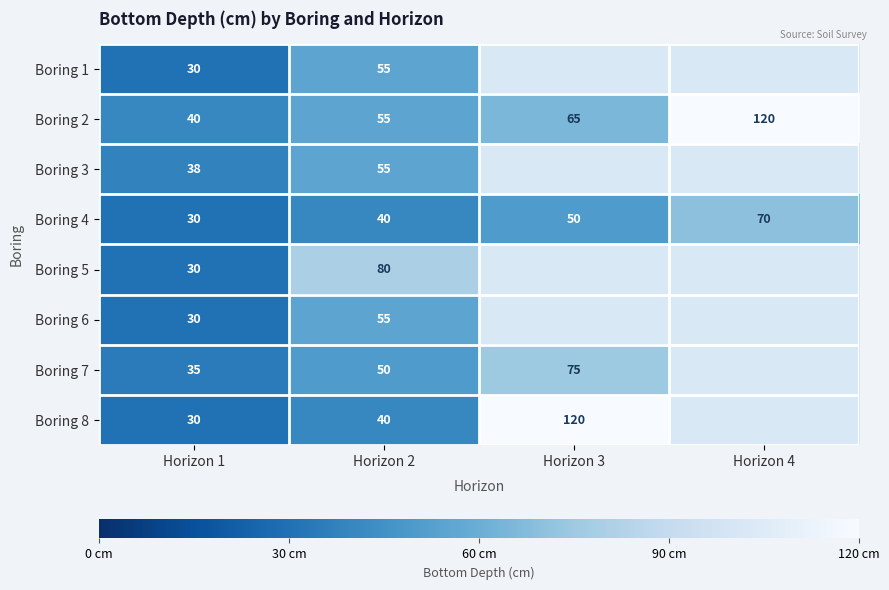

At which label is Boring 2 closest to 80?

Horizon 3